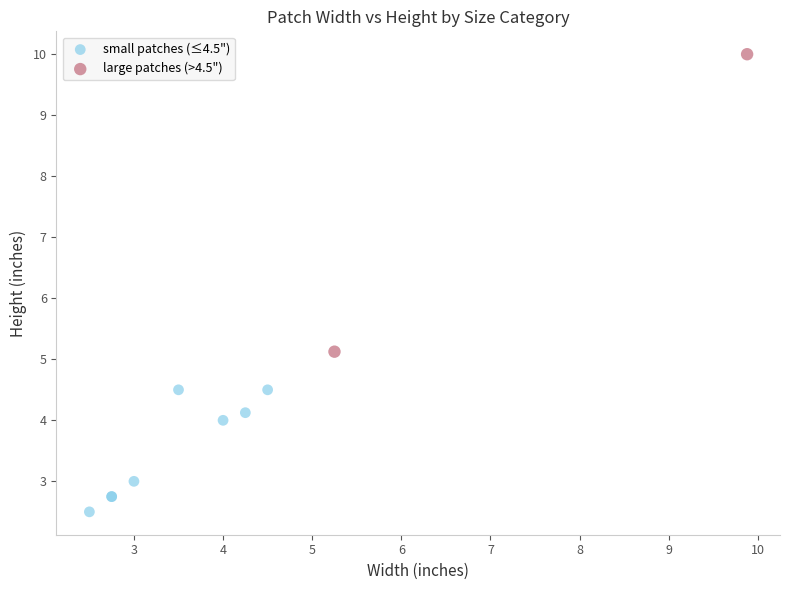

Which series contains the lowest Y value?

small patches (≤4.5")